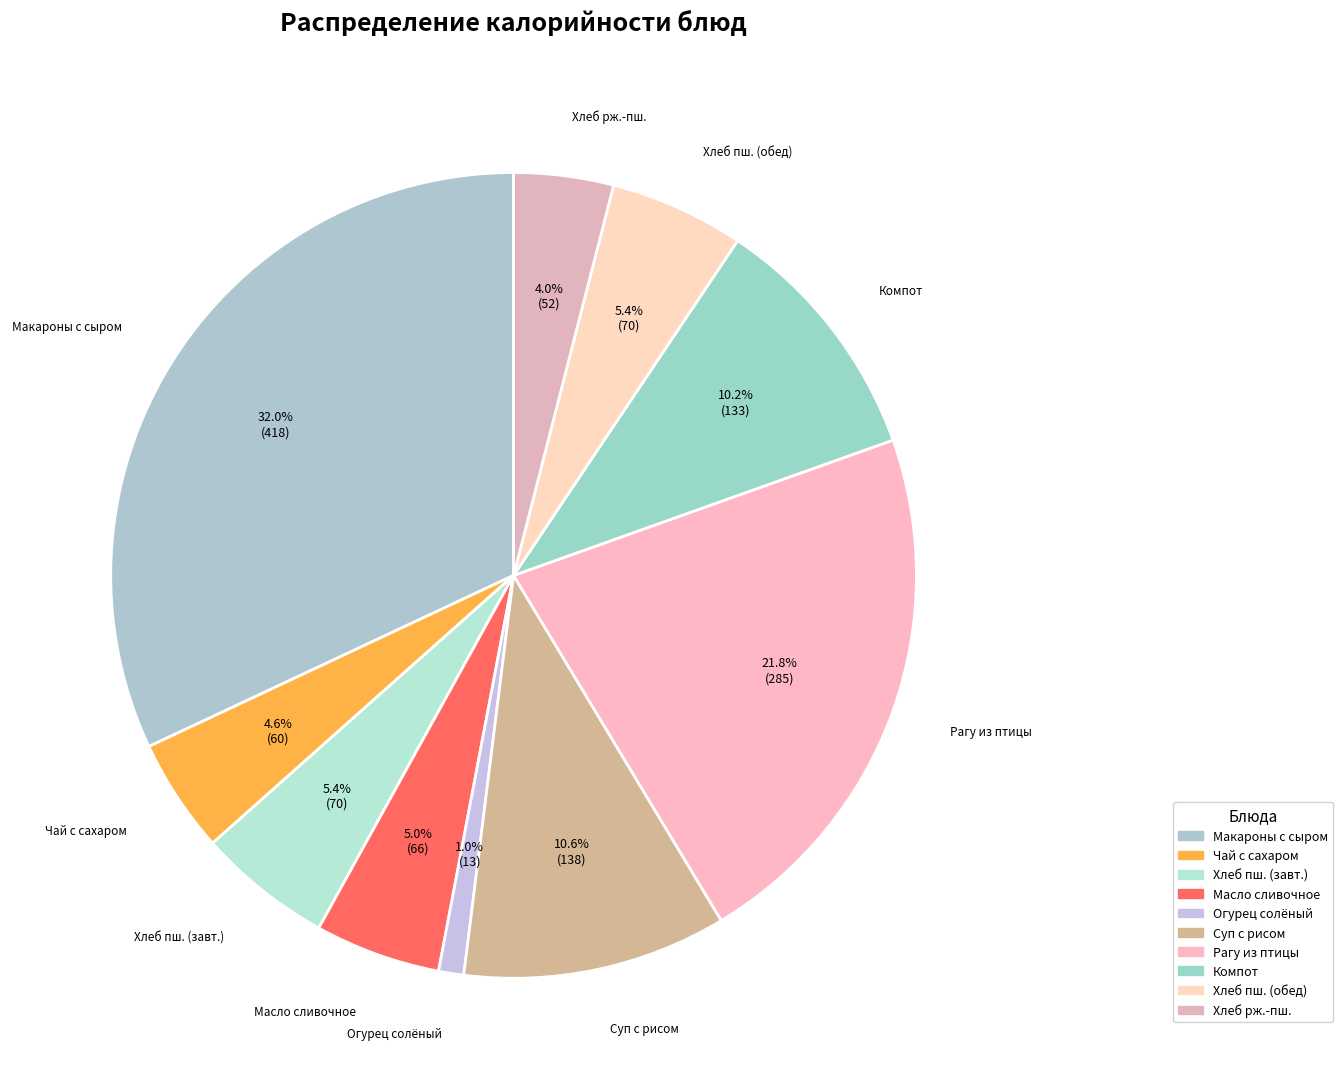

Count the number of slices in the pie.

10